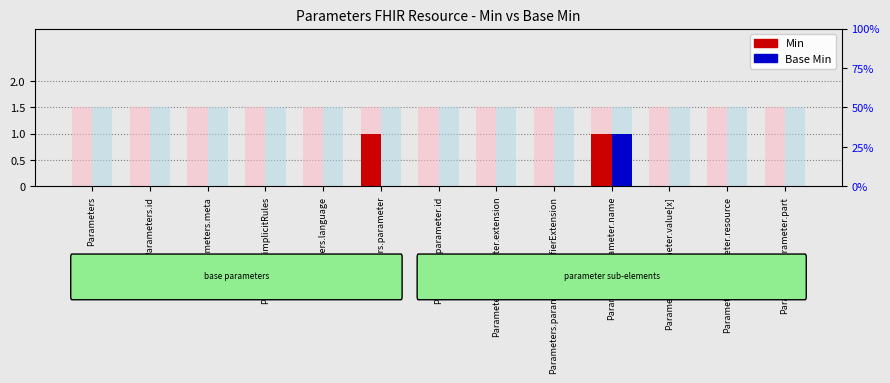

Reading left to right, transcribe all the data shown in this chart.

Min: 0	0	0	0	0	1	0	0	0	1	0	0	0
Base Min: 0	0	0	0	0	0	0	0	0	1	0	0	0